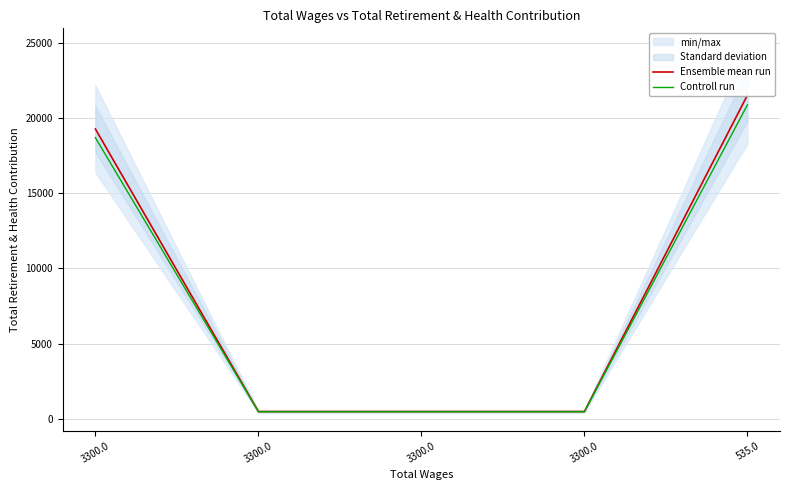

Reading right to left, what are all the values shown in this chart?

Ensemble mean run: 21513.0	494.0	494.0	494.0	19269.0
Controll run: 20867.6	479.2	479.2	479.2	18690.9